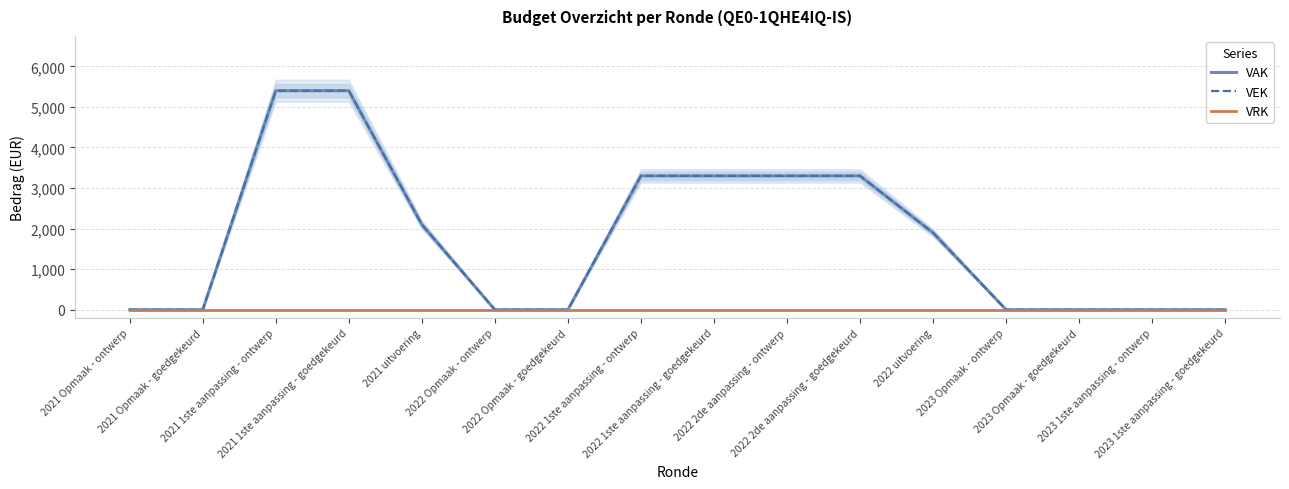

How many positive values does the VAK series have?

8